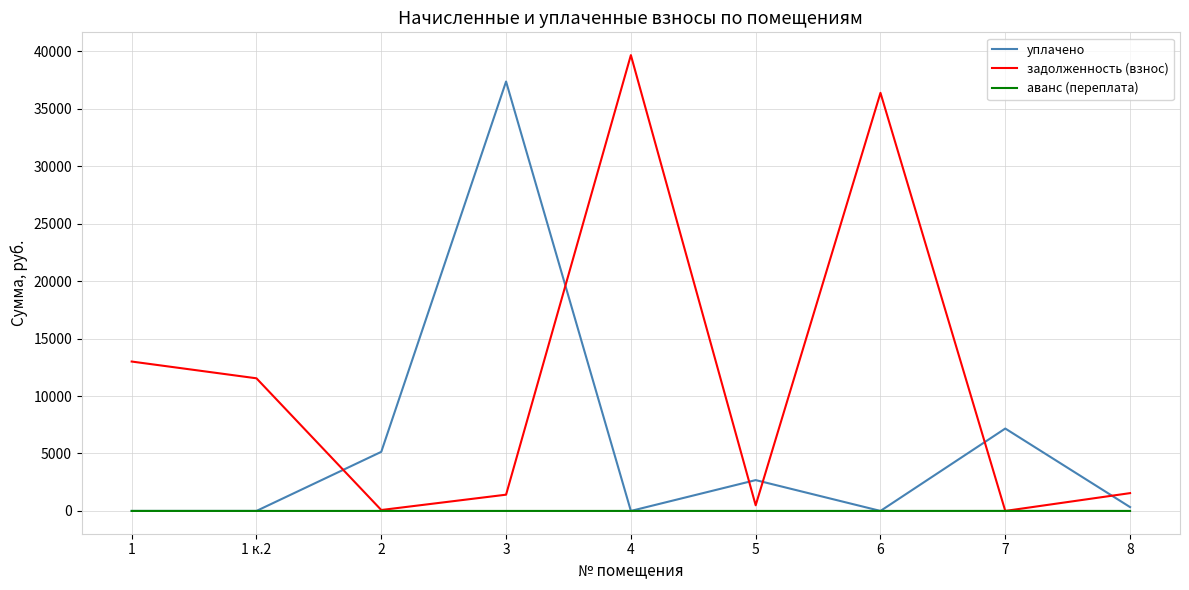

Between which two adjacent categories do уплачено and задолженность (взнос) first intersect?

1 к.2 and 2